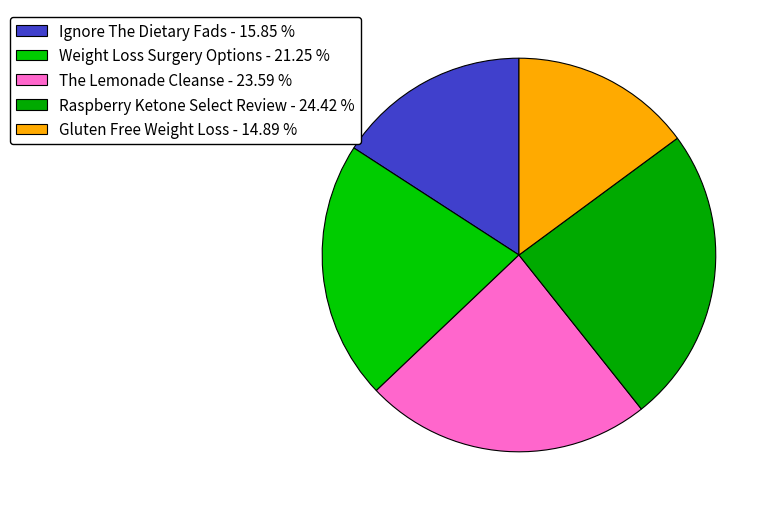

To the nearest percent, what portion does Raspberry Ketone Select Review represent?

24%